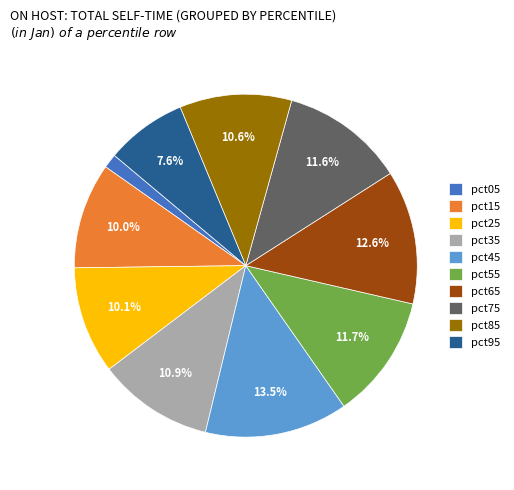

To the nearest percent, what is the difference between the largest and smallest slice percentages?

12%